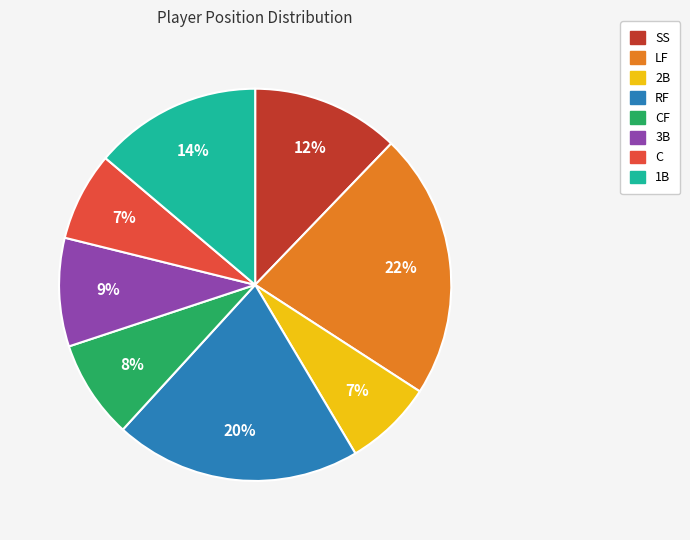

To the nearest percent, what is the difference between the largest and smallest slice percentages?

15%